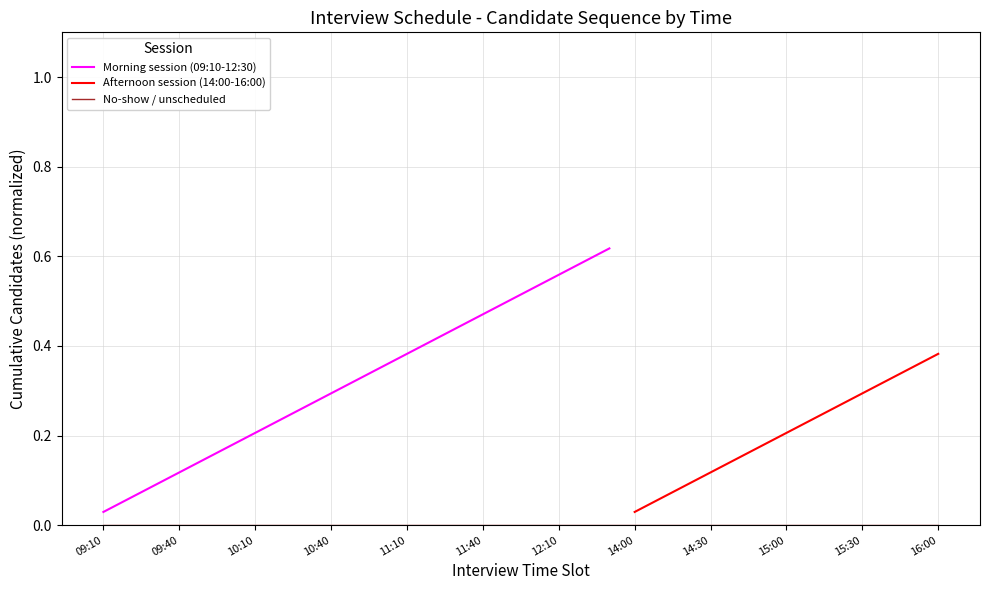

Which label corresponds to the largest value in the chart?

12:30